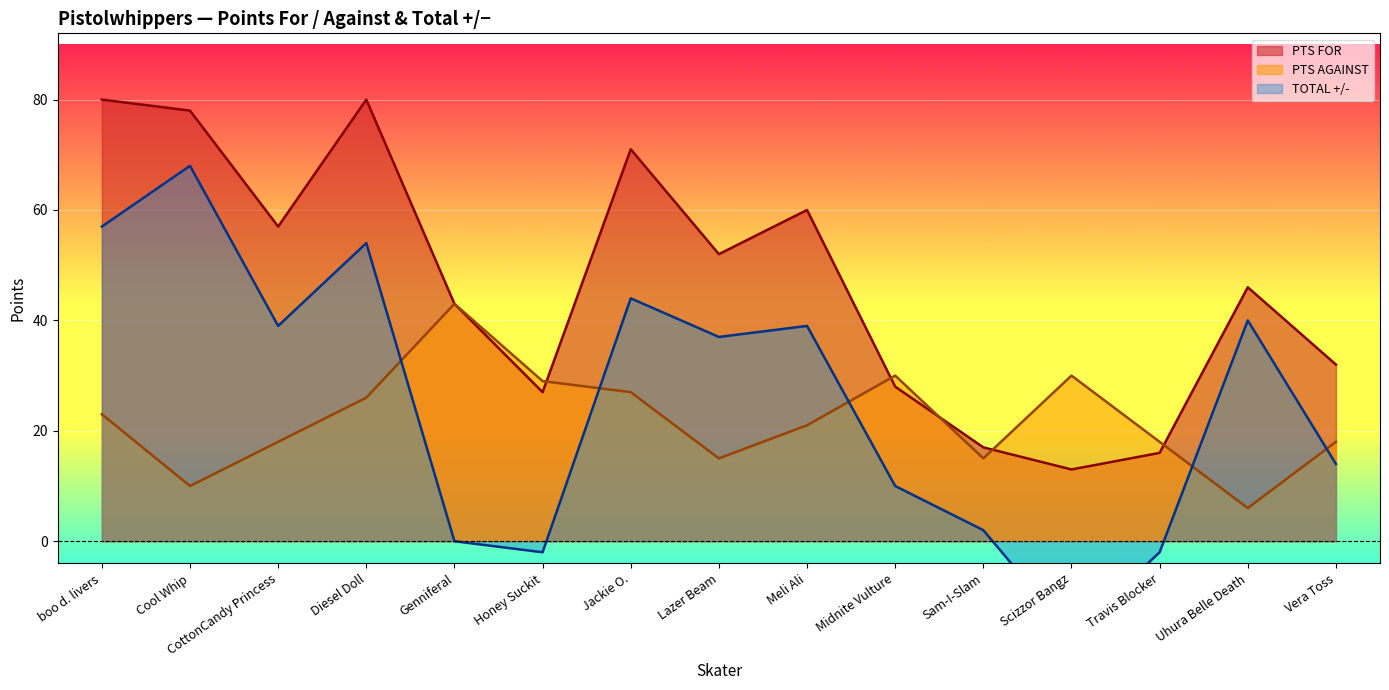

What is the difference between the maximum and second lowest values in the PTS AGAINST series?

33